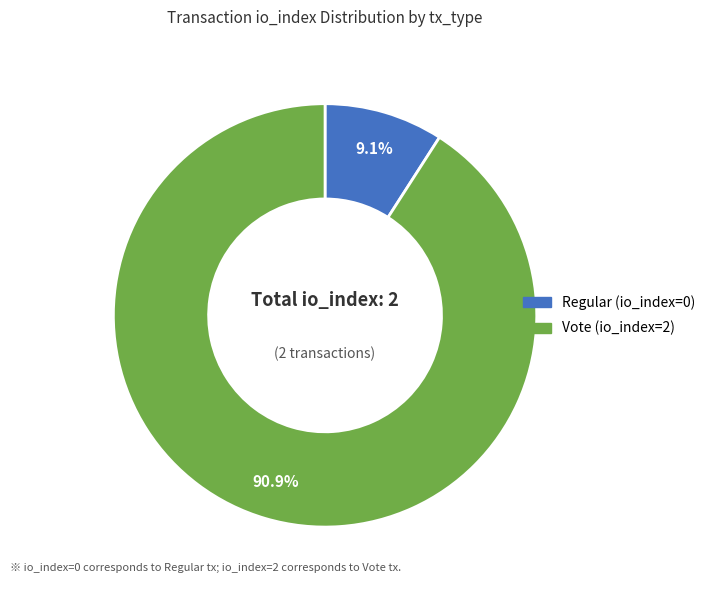

Which has a higher value, Regular (io_index=0) or Vote (io_index=2)?

Vote (io_index=2)